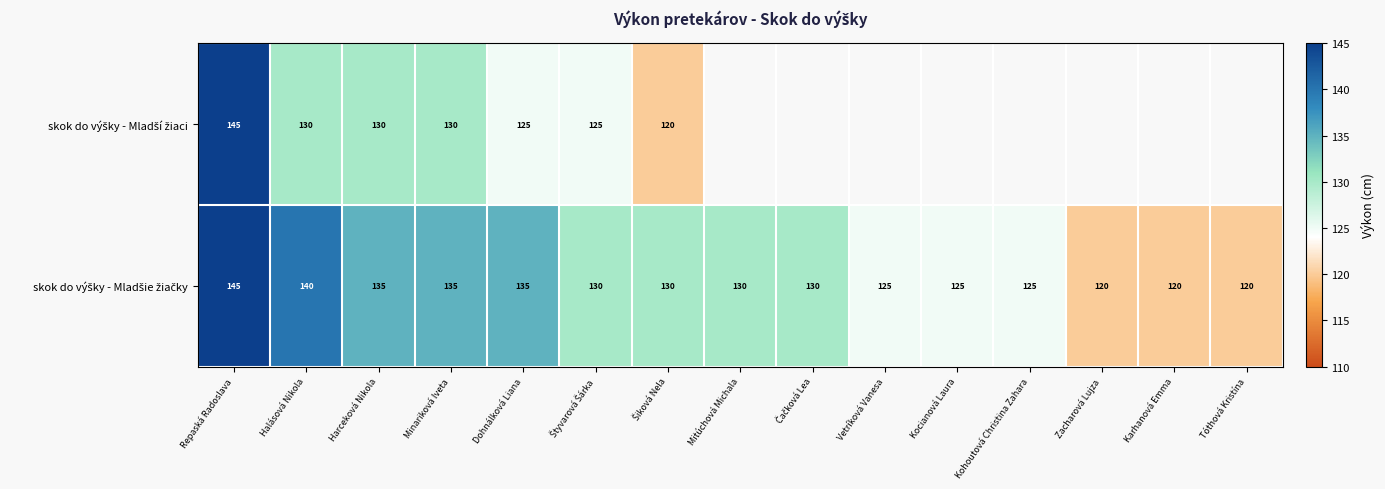

What is the difference between the highest and lowest values at Halásová Nikola?

10